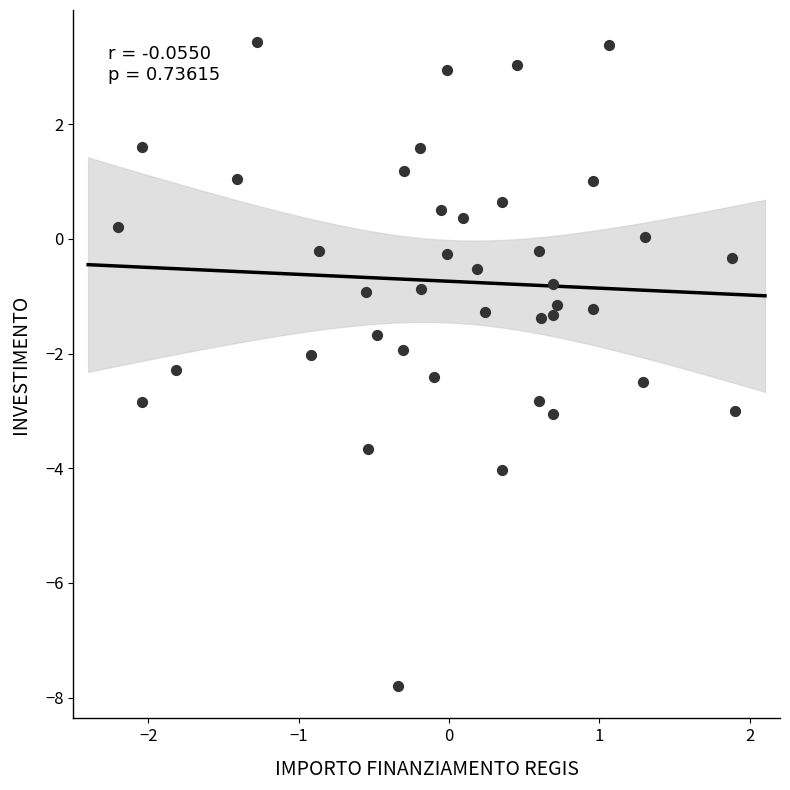

What is the range of Y values (max minus min)?

11.2